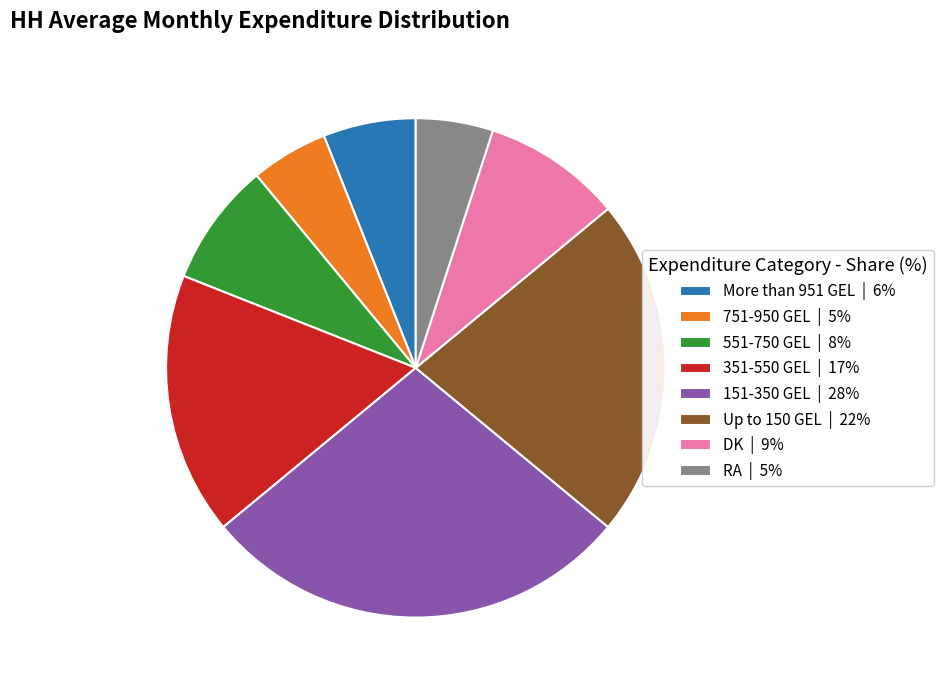

Do 751-950 GEL | 5% and More than 951 GEL | 6% together represent more than half of the pie?

No